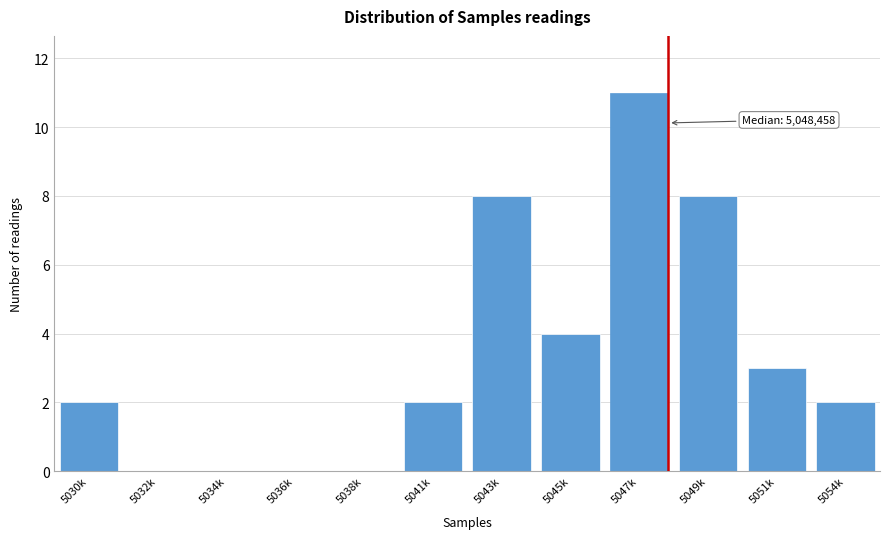

Reading right to left, transcribe all the data shown in this chart.

5054k=2	5051k=3	5049k=8	5047k=11	5045k=4	5043k=8	5041k=2	5038k=0	5036k=0	5034k=0	5032k=0	5030k=2